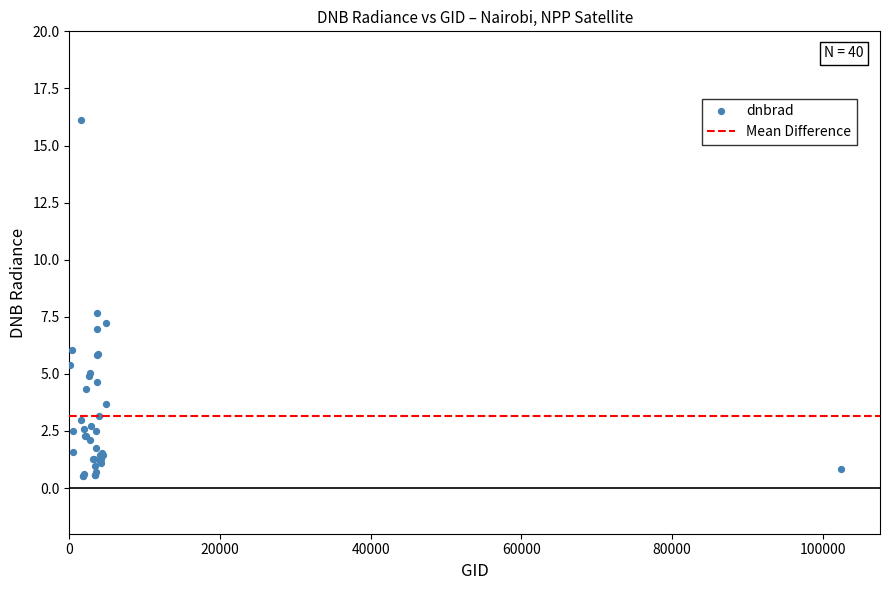

What Y value in the scatter plot is closest to 8?

7.7